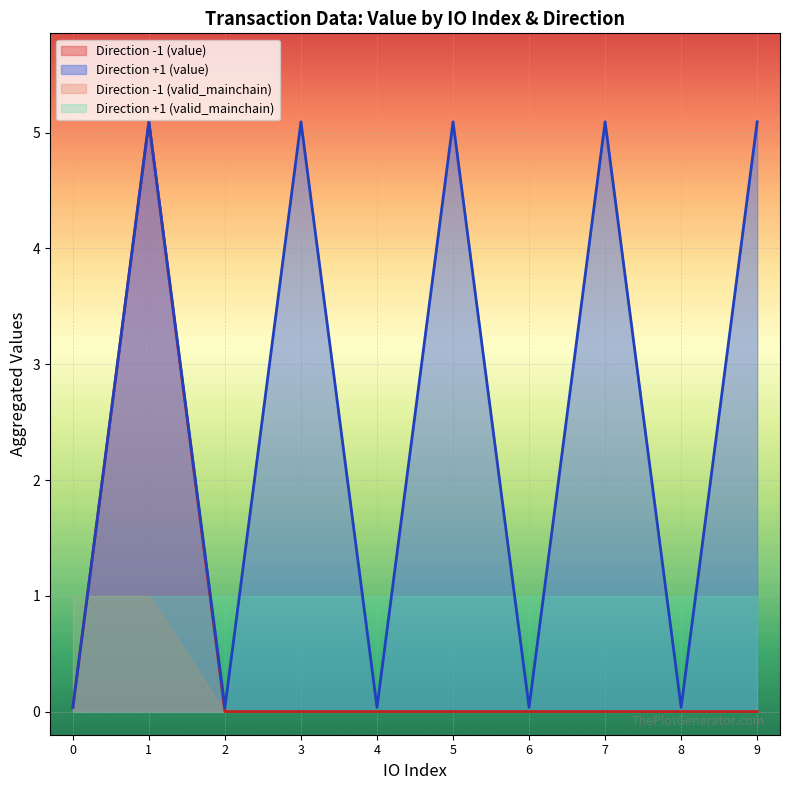

What is the difference between the maximum and minimum values in the io_index series?

9.0